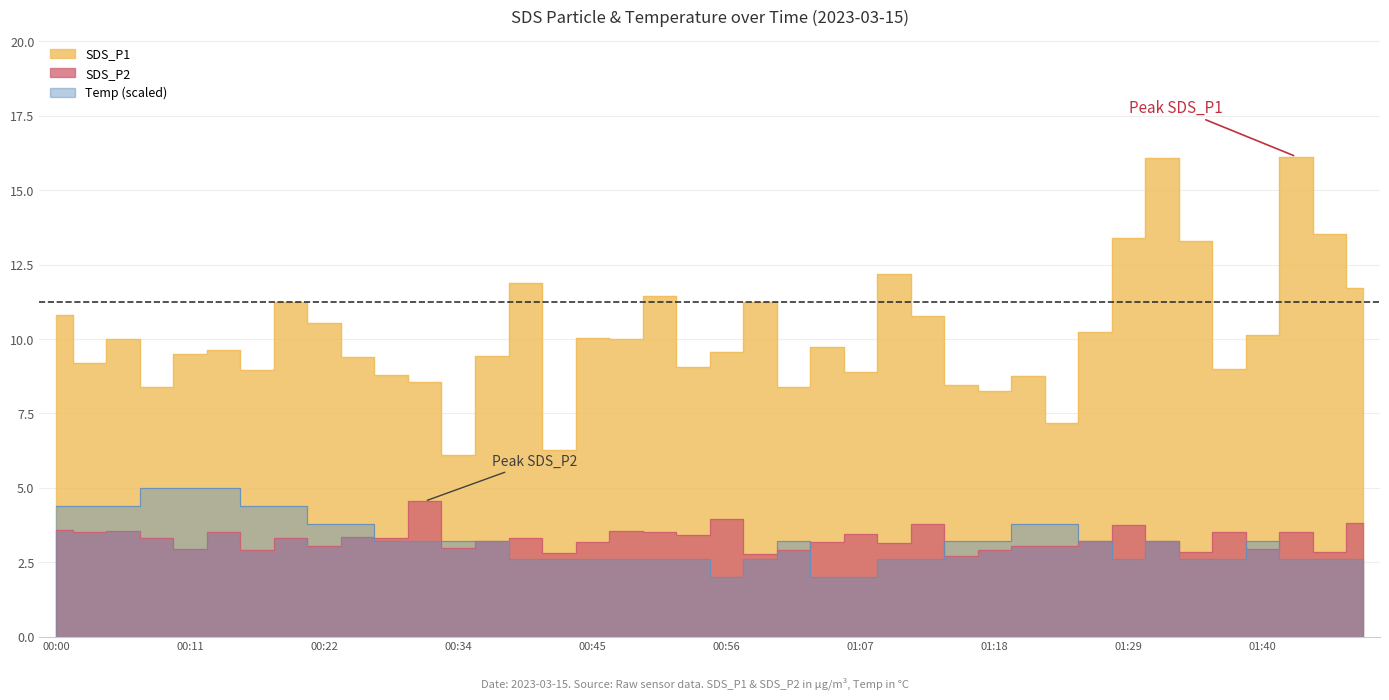

What are all the series names shown in the legend?

SDS_P1, SDS_P2, Temp